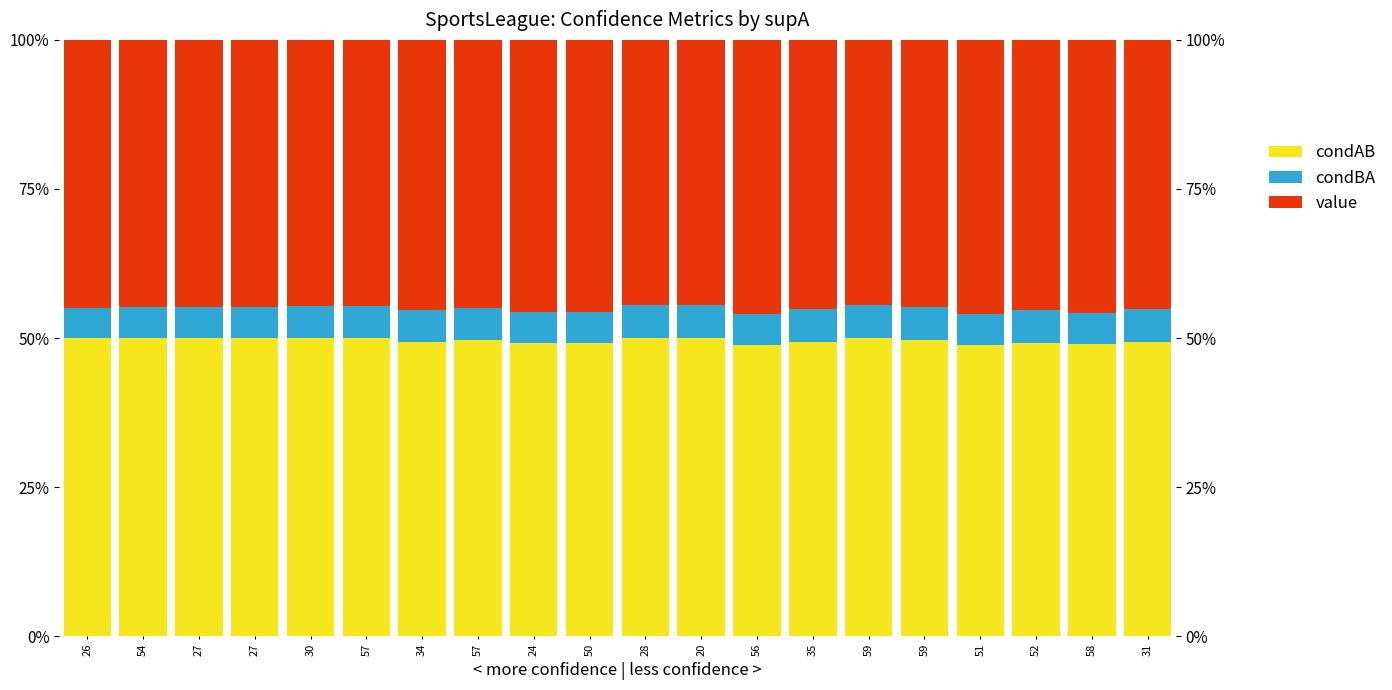

What is the sum of all value values?

9.0